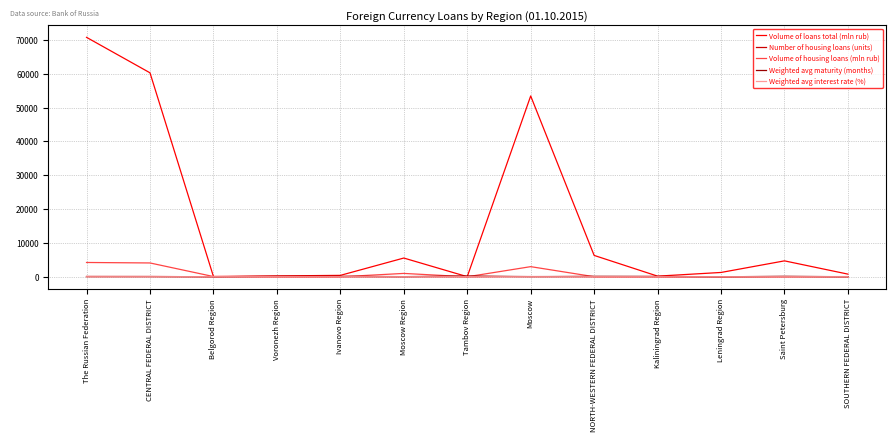

Is it true that Volume of loans total (mln rub) equals 10997.8 at NORTH-WESTERN FEDERAL DISTRICT?

False